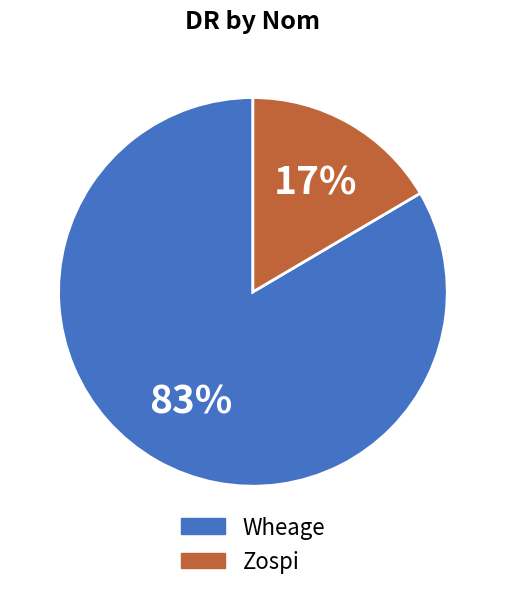

Rank the categories by value from highest to lowest.

Wheage, Zospi